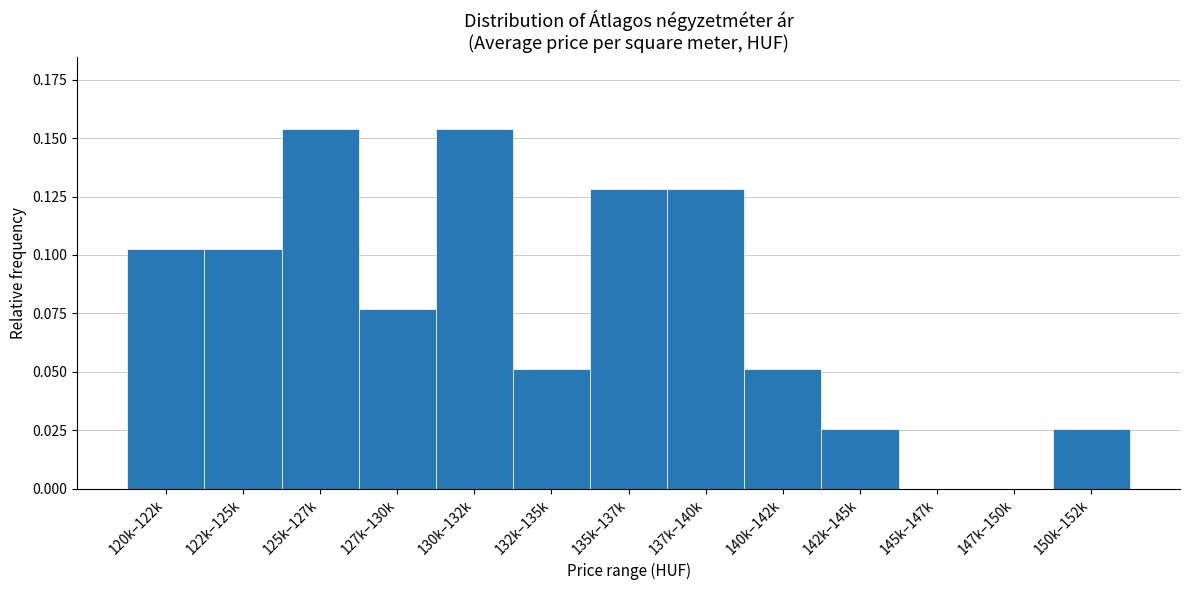

The value at 140k–142k is 0.0. True or false?

False